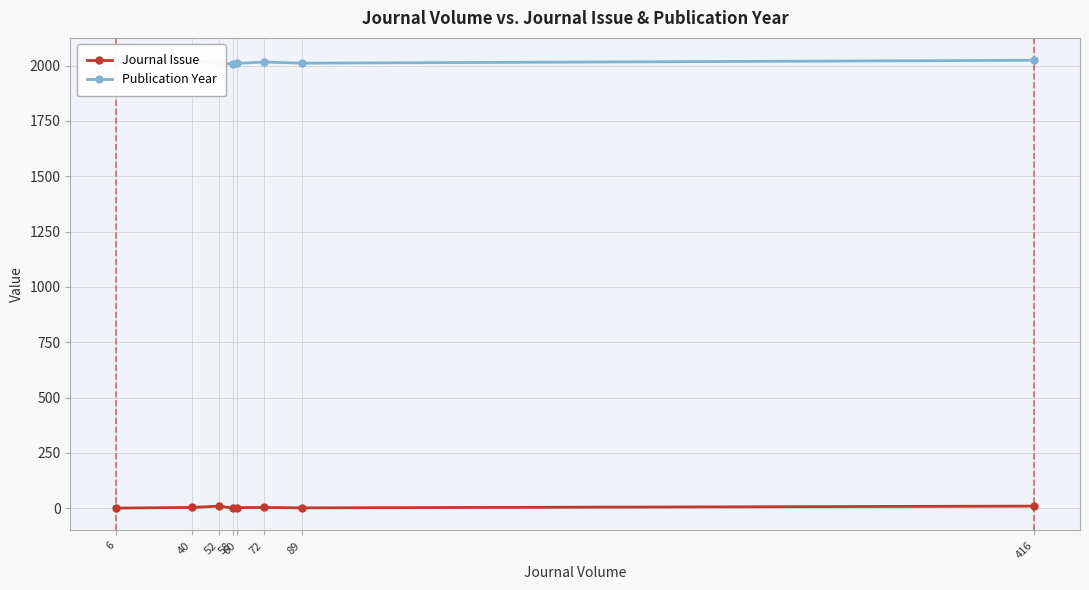

At how many categories does at least one series exceed 1565?

8